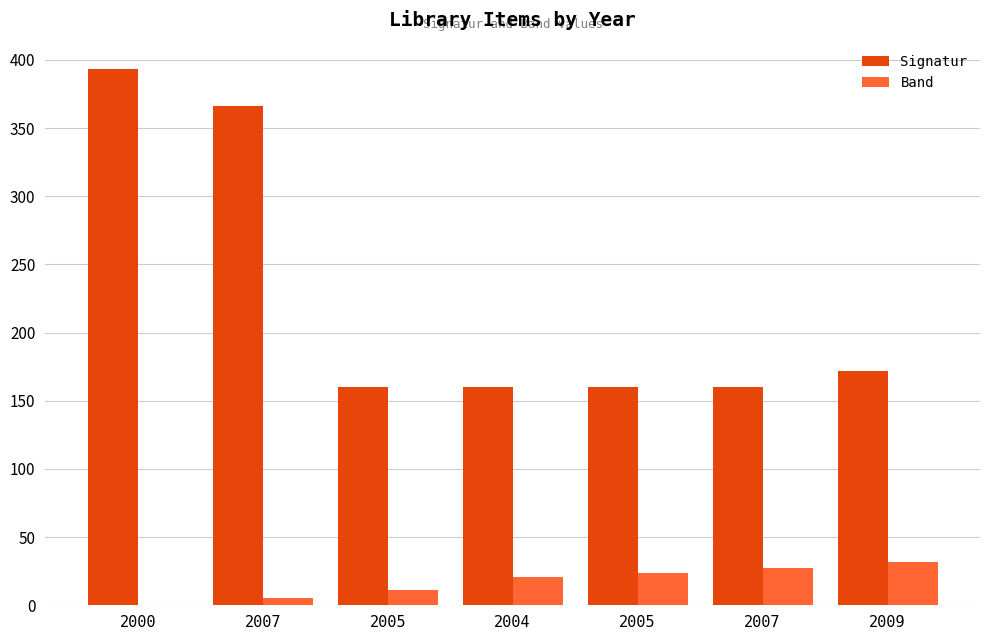

At which label does Signatur reach its peak?

2000